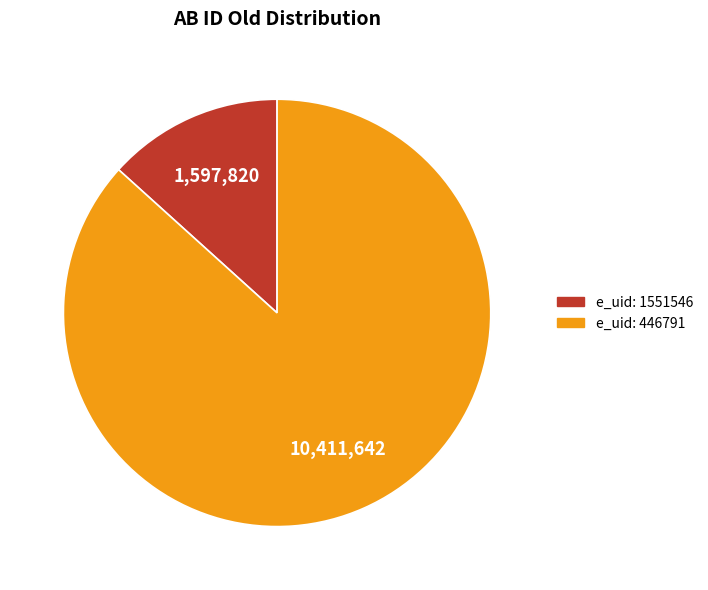

Does any single category account for the majority?

Yes